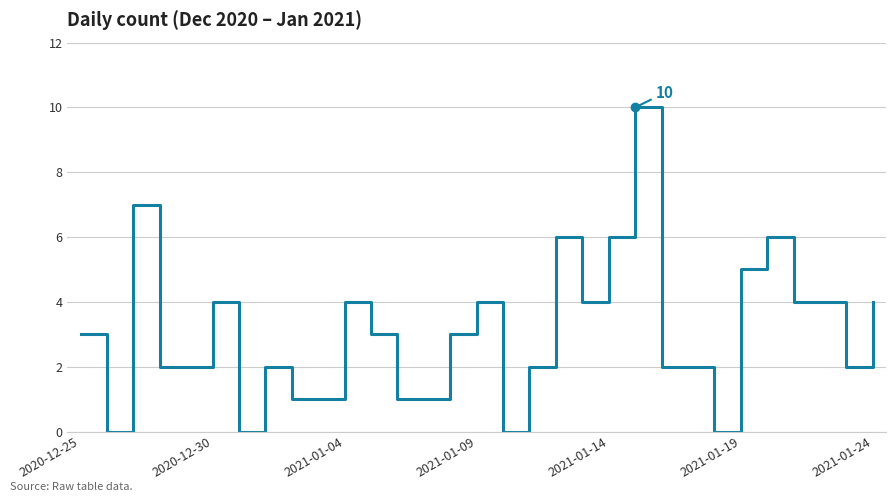

What is the greatest value displayed?

10